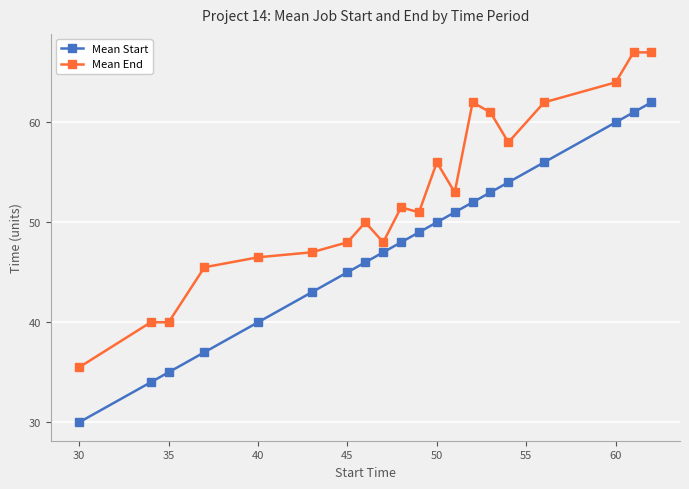

What is the sum of all Mean Start values?

953.0